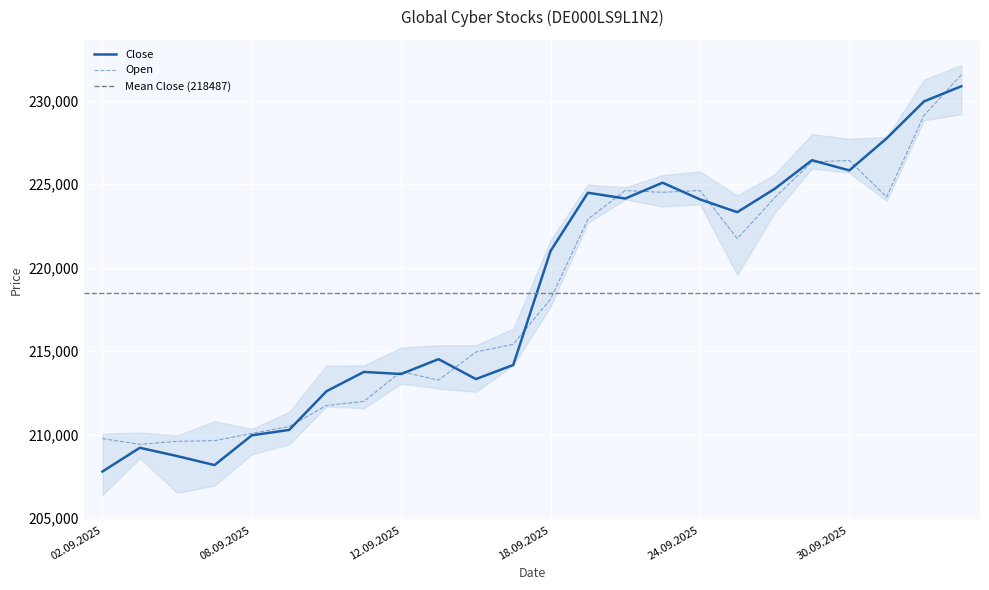

Is this an area chart (filled region under the line)?

No